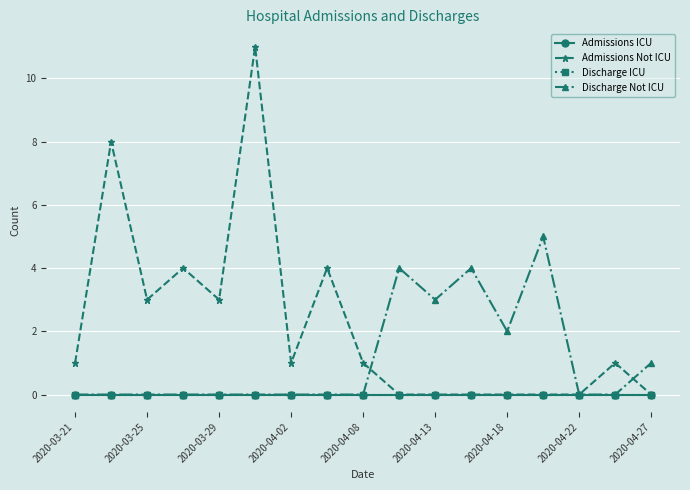

Which series has the largest total across all categories?

Admissions Not ICU